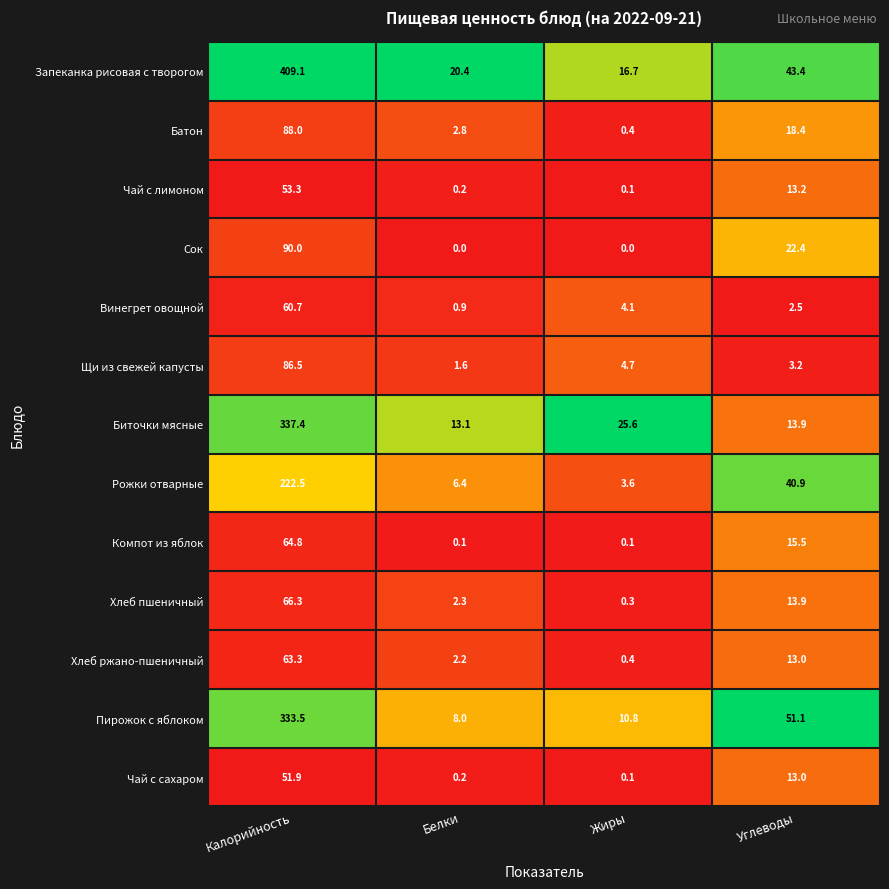

The Хлеб пшеничный series shows 5.2 at Углеводы. True or false?

False